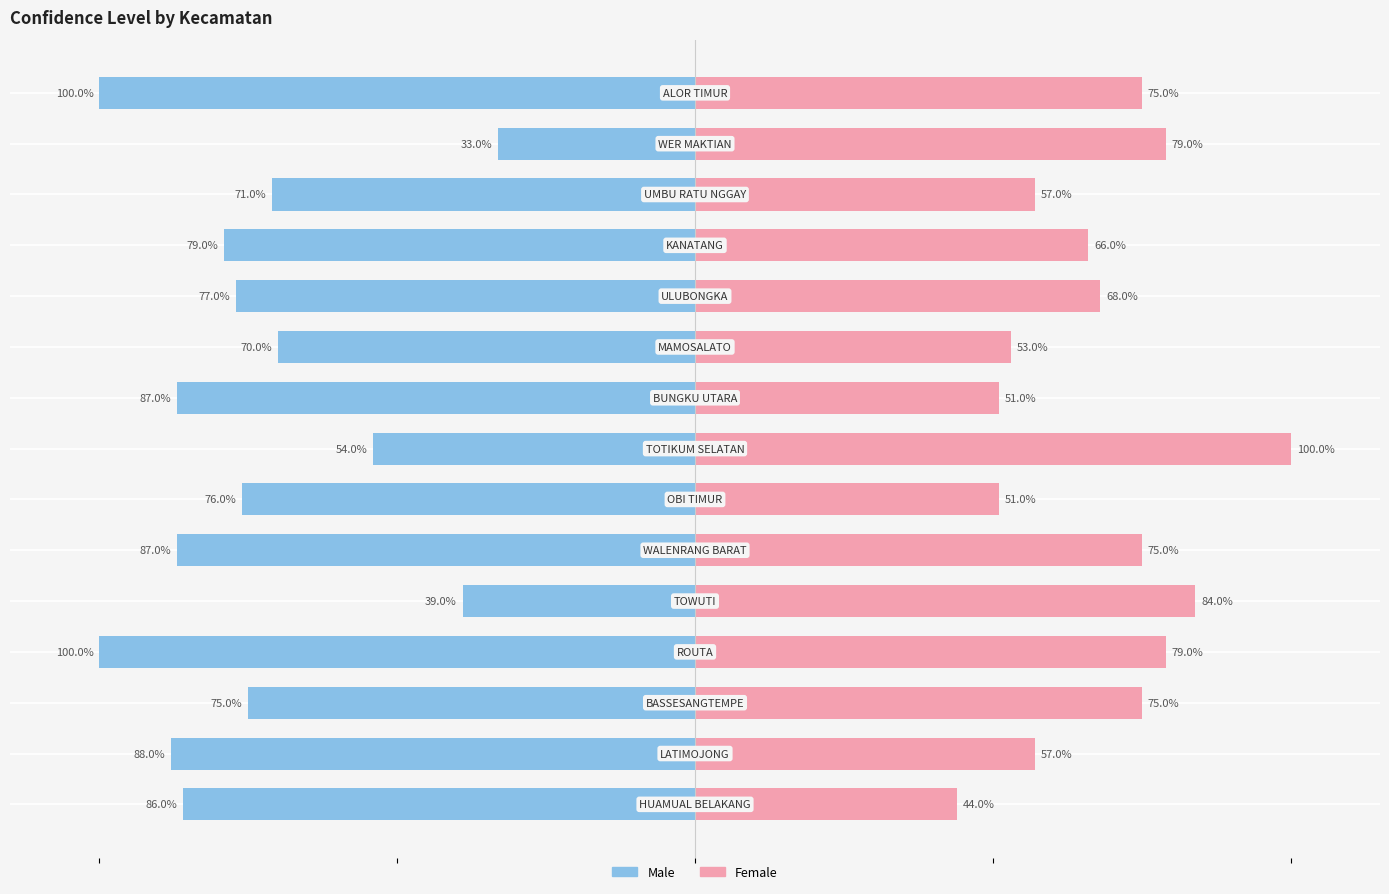

Reading left to right, transcribe all the data shown in this chart.

Male: 0=-86	1=-88	2=-75	3=-100	4=-39	5=-87	6=-76	7=-54	8=-87	9=-70	10=-77	11=-79	12=-71	13=-33	14=-100
Female: 0=44	1=57	2=75	3=79	4=84	5=75	6=51	7=100	8=51	9=53	10=68	11=66	12=57	13=79	14=75